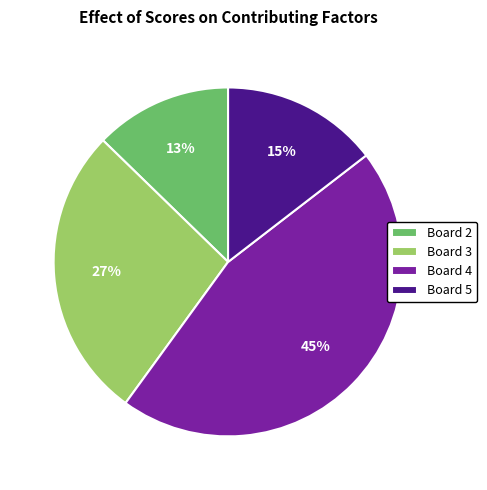

Is there a majority slice in this chart?

No